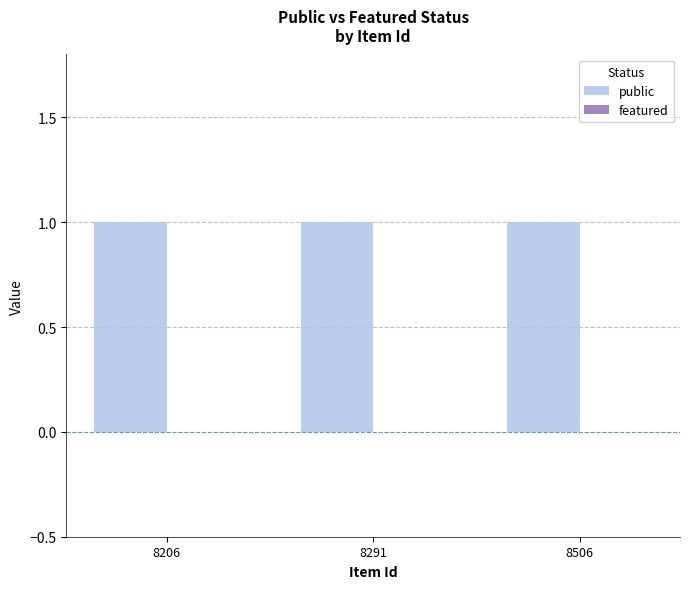

Reading right to left, list all the values displayed in this chart.

public: 8506=1	8291=1	8206=1
featured: 8506=0	8291=0	8206=0